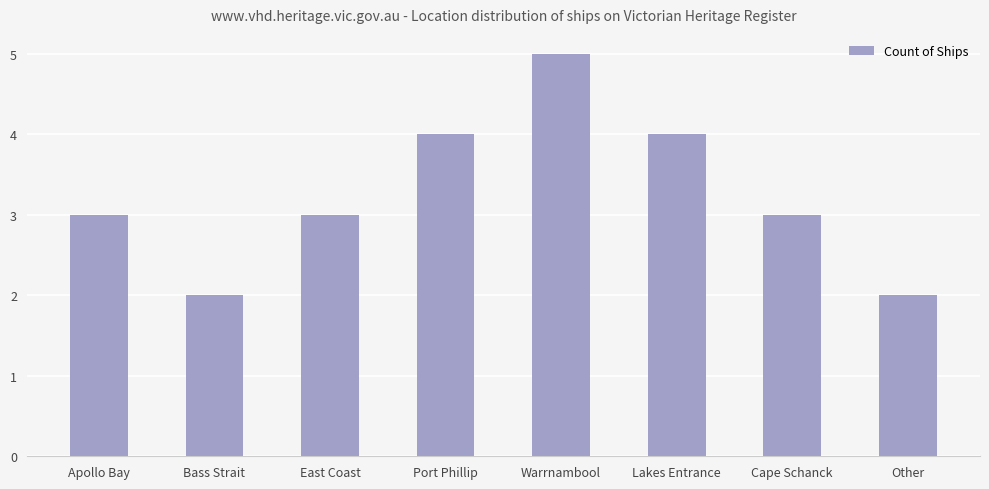

Reading left to right, list all the values displayed in this chart.

3	2	3	4	5	4	3	2